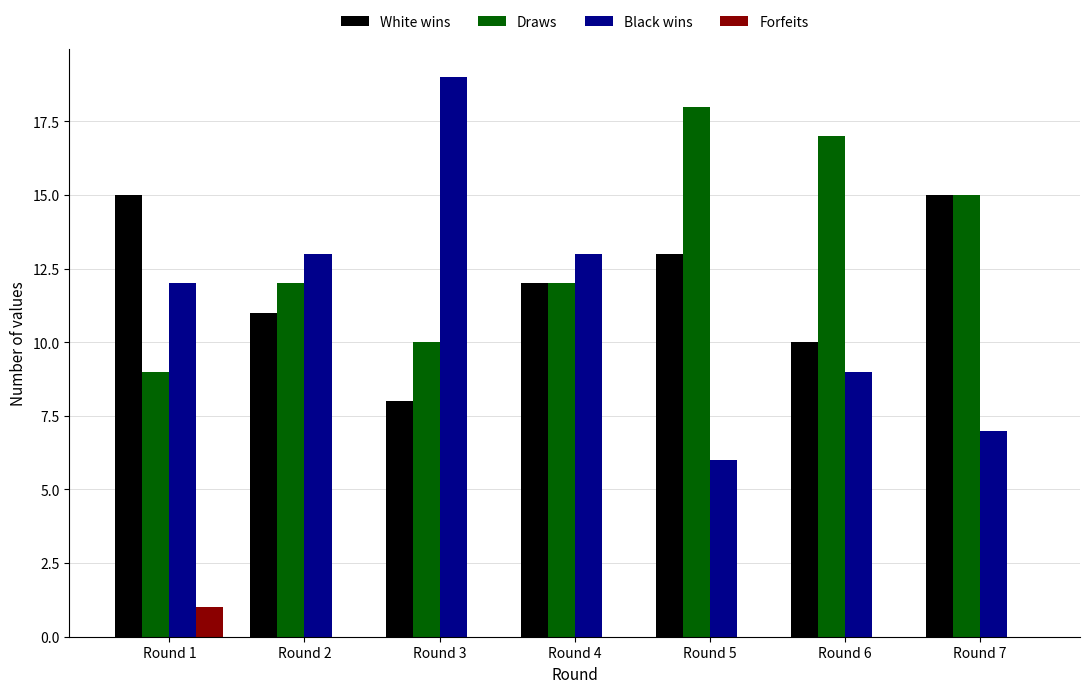

Which series has the largest total across all categories?

Draws